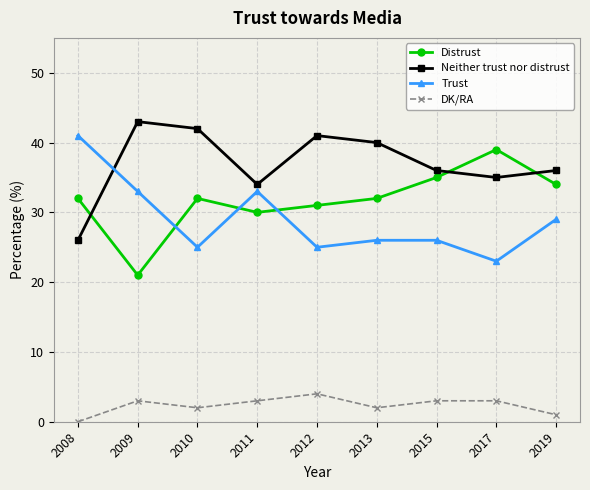

How many data points does each series have?

9